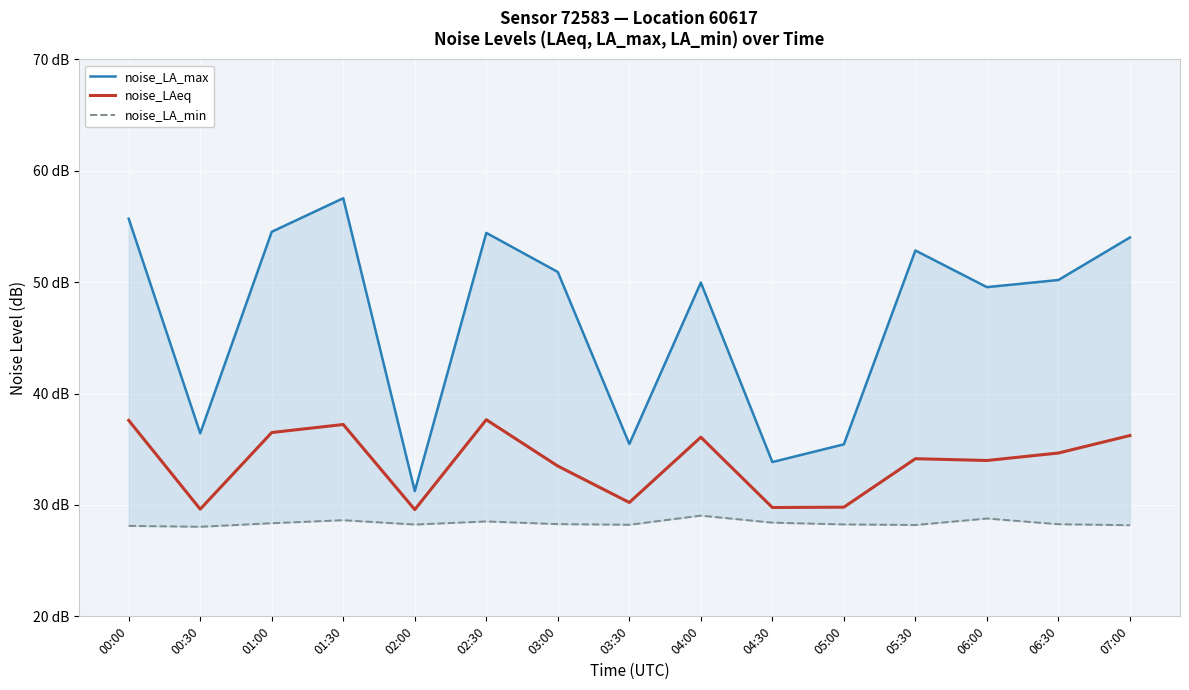

What is the label of the 14th point from the right?

00:30